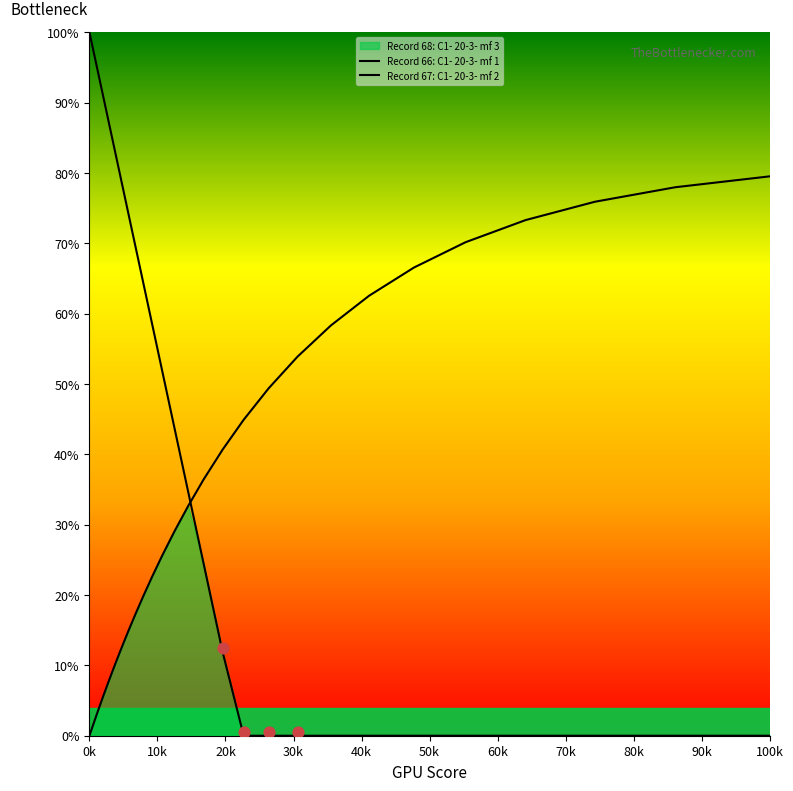

Which series reaches the minimum Y coordinate?

Record 66: C1- 20-3- mf 1